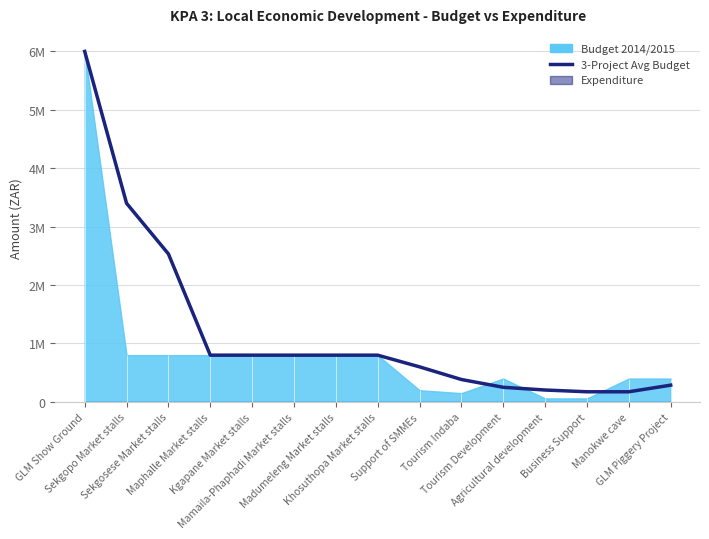

True or false: the data shows 3581307.6 at GLM Show Ground.

False